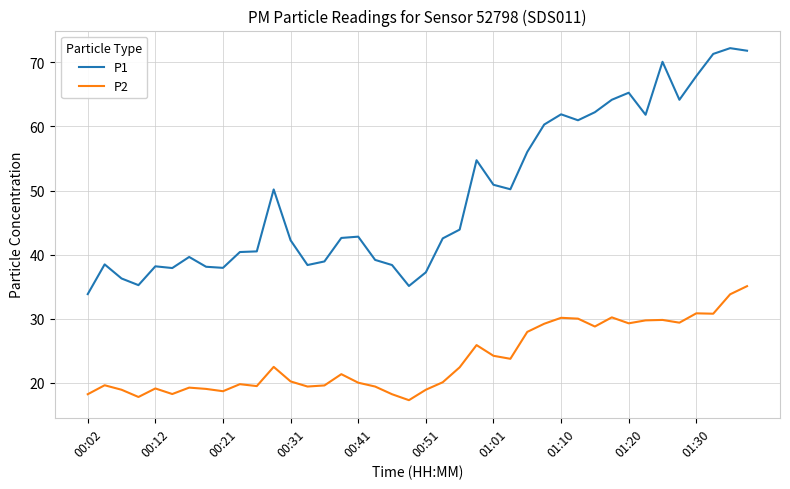

Which series has the widest spread of values?

P1